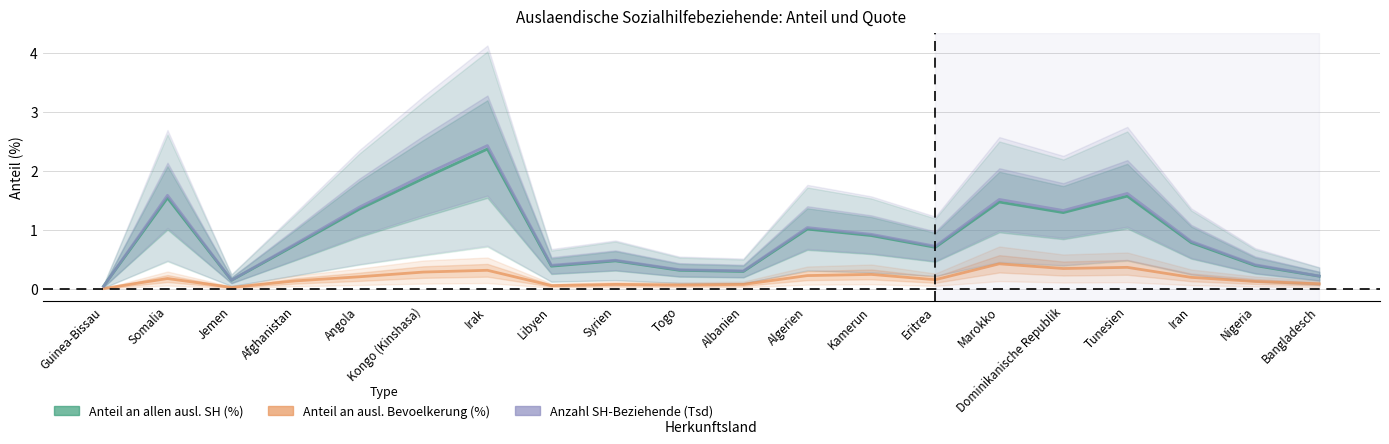

At Dominikanische Republik, list the series in order from smallest to largest.

Anteil an ausl. Bevoelkerung (%), Anteil an allen ausl. SH (%), Anzahl SH-Beziehende (Tsd)